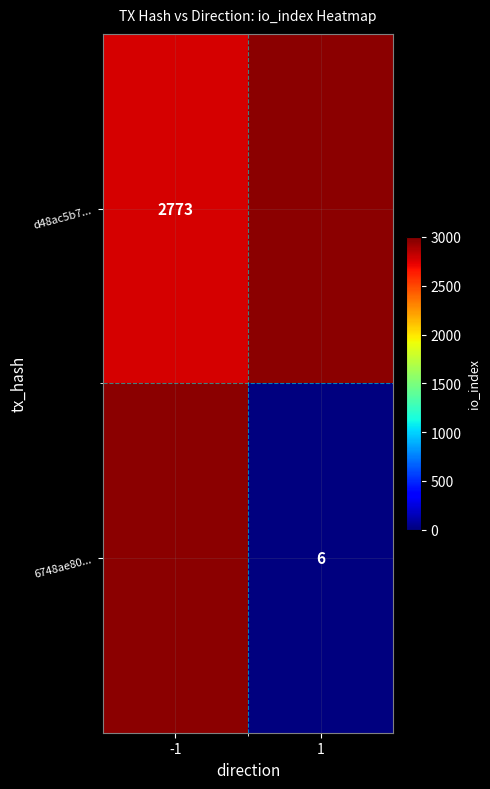

Is it true that 6748ae80... equals 10 at 1?

False